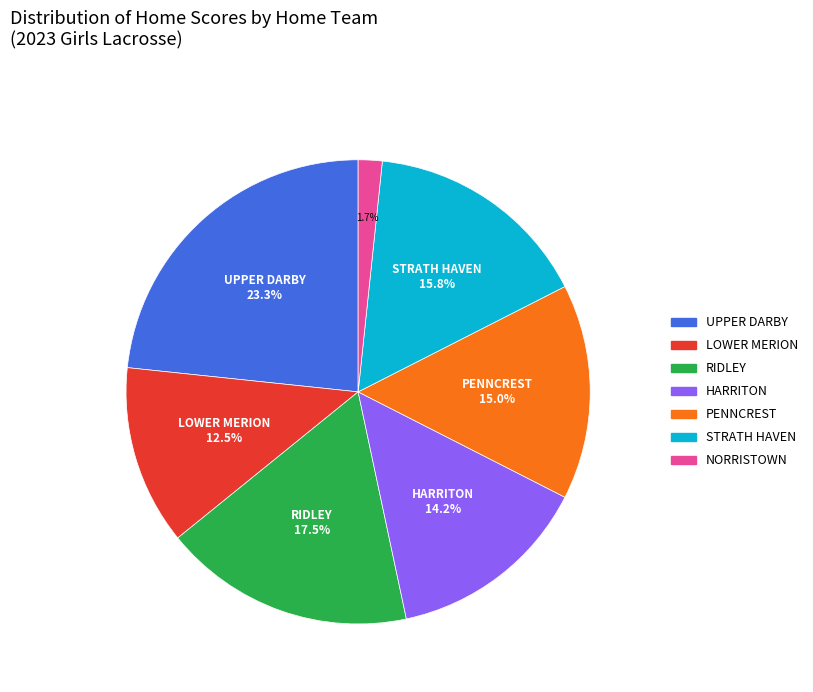

To the nearest percent, what is the difference between the STRATH HAVEN and NORRISTOWN slice percentages?

14%